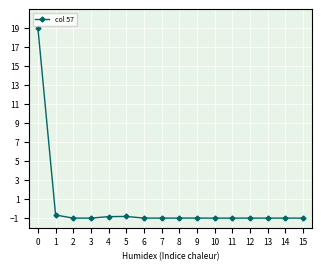

True or false: there are more than 2 points higher than both neighbors.

True